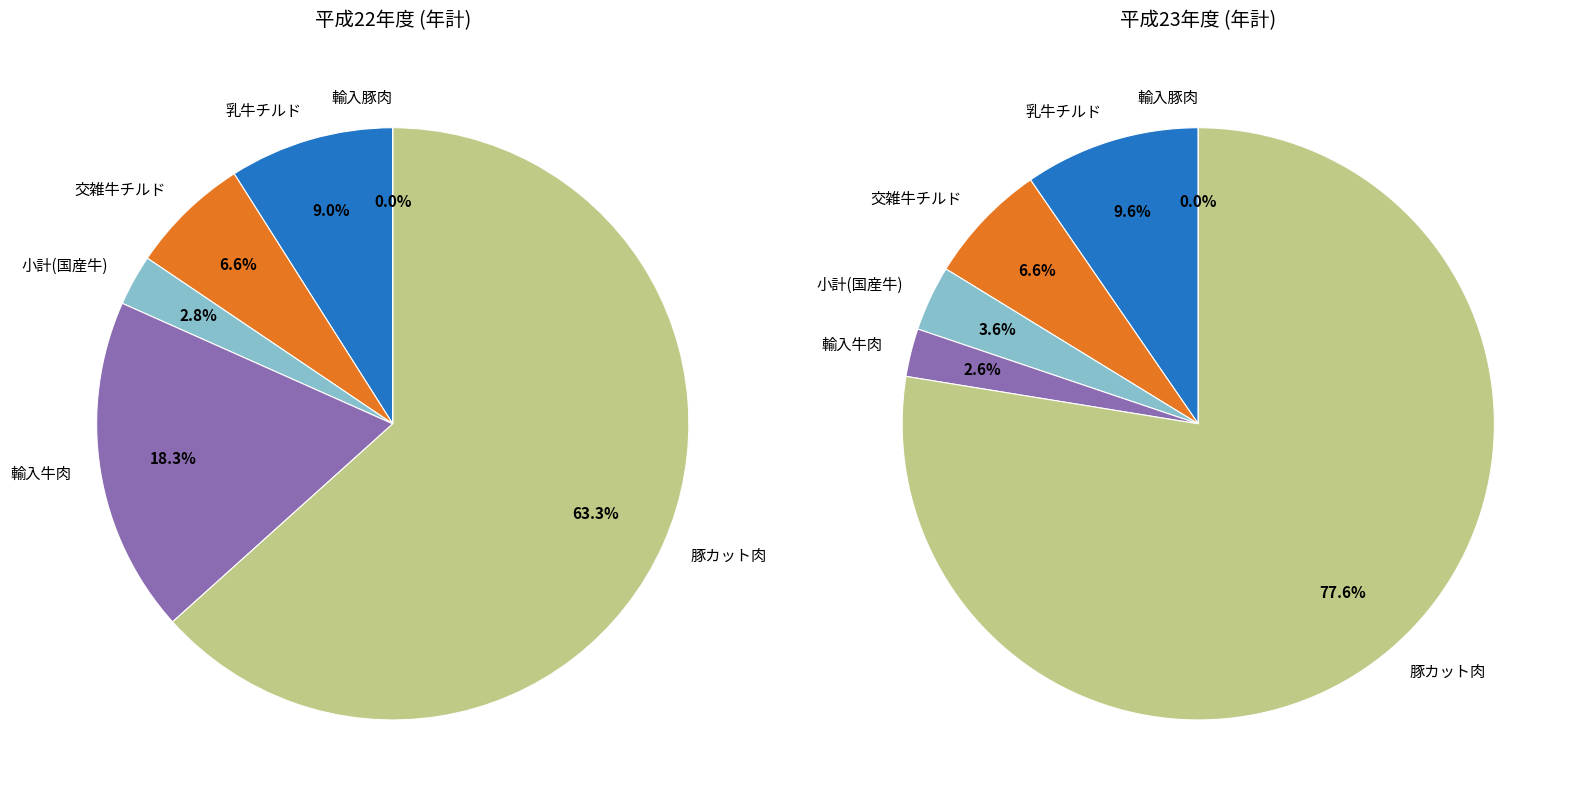

What is the largest slice in the pie chart?

豚カット肉